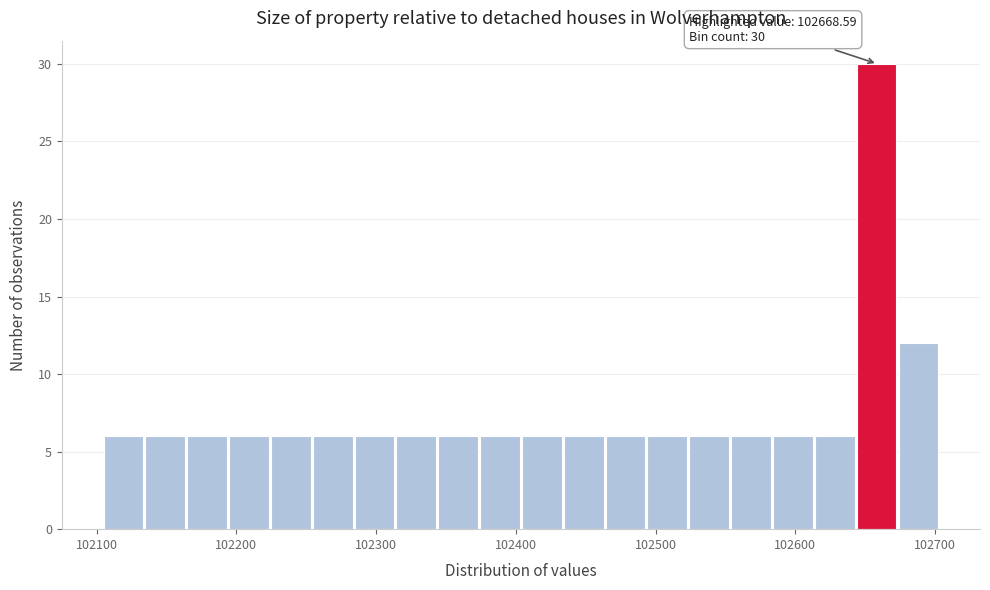

Read against the x-axis, roughly where is the centre of the tallest bar?

102660